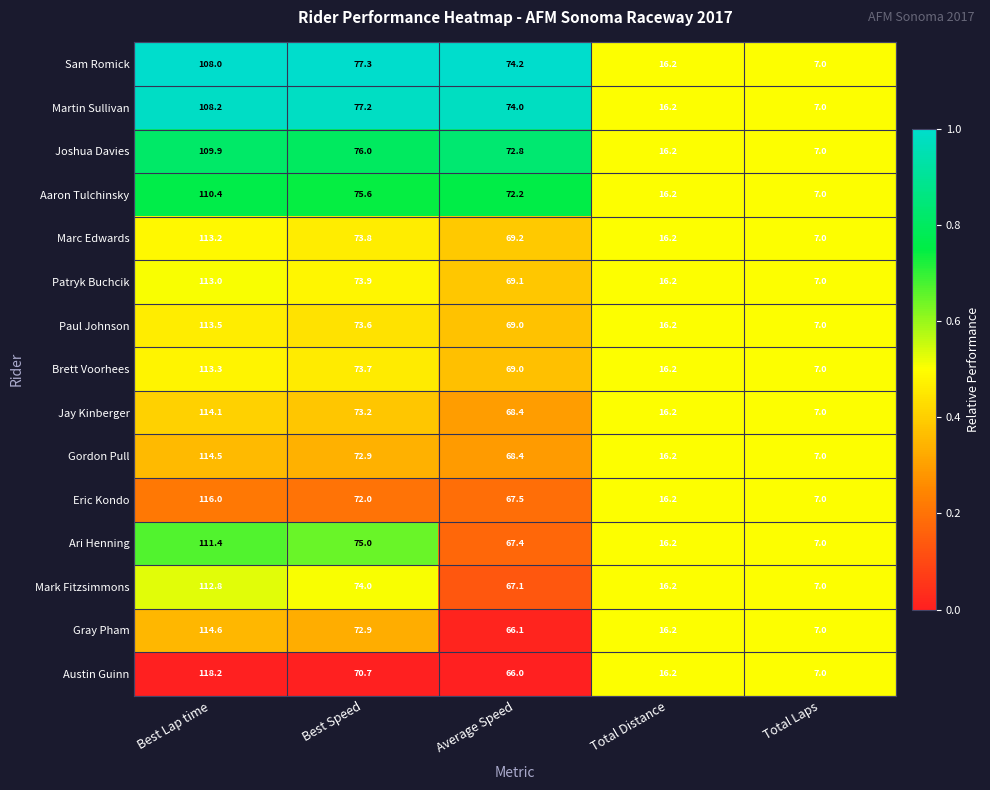

What is the sum of the Joshua Davies values at Total Distance and Best Speed?

92.2